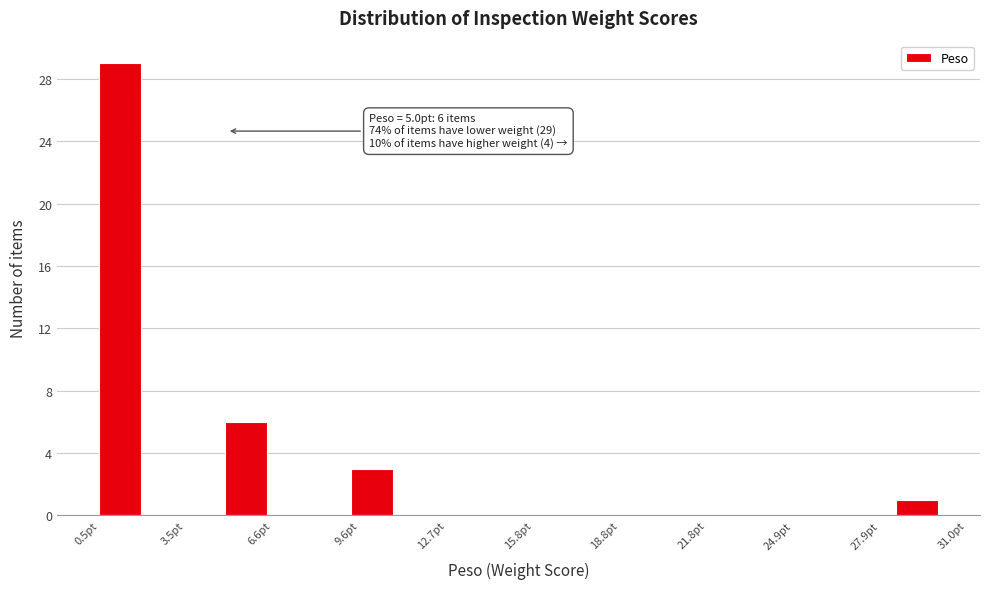

Read against the x-axis, roughly where is the centre of the tallest bar?

1.0